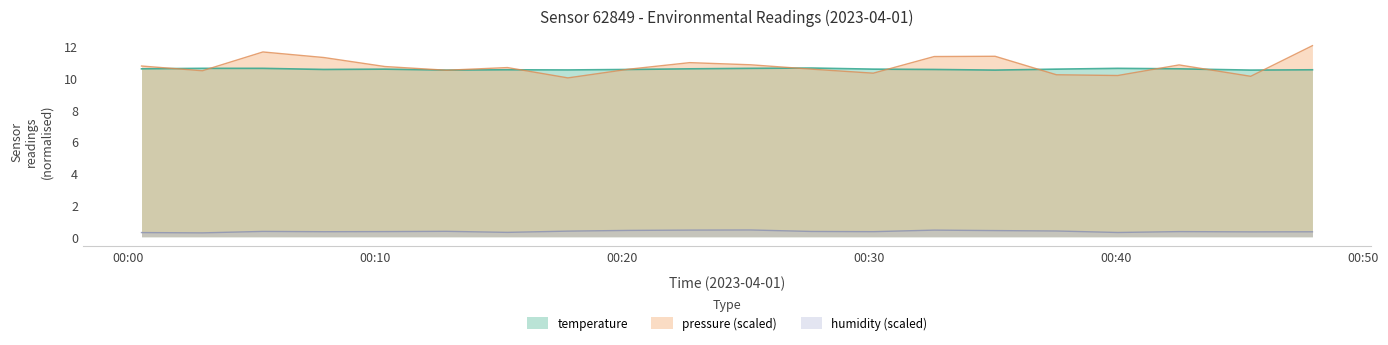

Reading left to right, what are all the values shown in this chart?

temperature: 10.6	10.6	10.6	10.5	10.6	10.5	10.5	10.5	10.5	10.6	10.6	10.6	10.6	10.5	10.5	10.6	10.6	10.6	10.5	10.5
humidity: 0.3	0.2	0.3	0.3	0.3	0.3	0.3	0.4	0.4	0.4	0.4	0.3	0.3	0.4	0.4	0.4	0.3	0.3	0.3	0.3
pressure_norm: 10.7	10.4	11.6	11.3	10.7	10.5	10.7	10.0	10.5	11.0	10.8	10.6	10.3	11.3	11.4	10.2	10.2	10.8	10.1	12.0